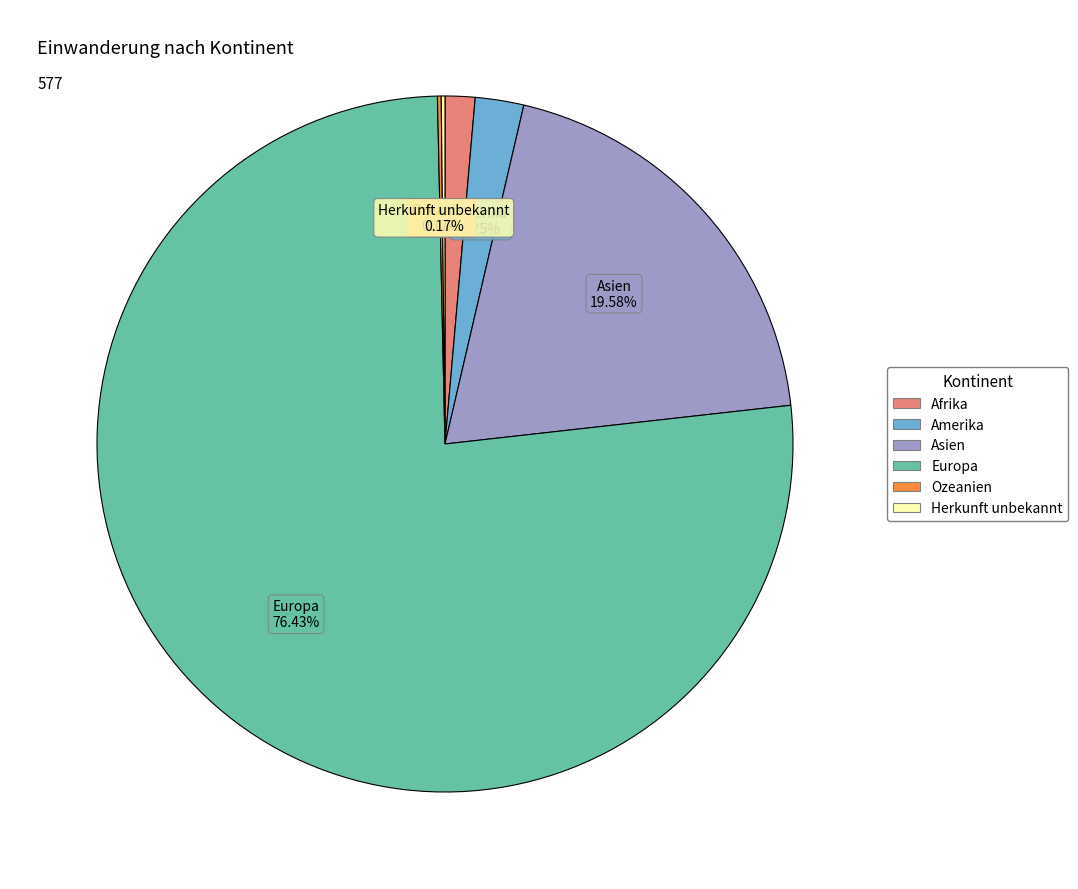

Which category accounts for the majority?

Europa